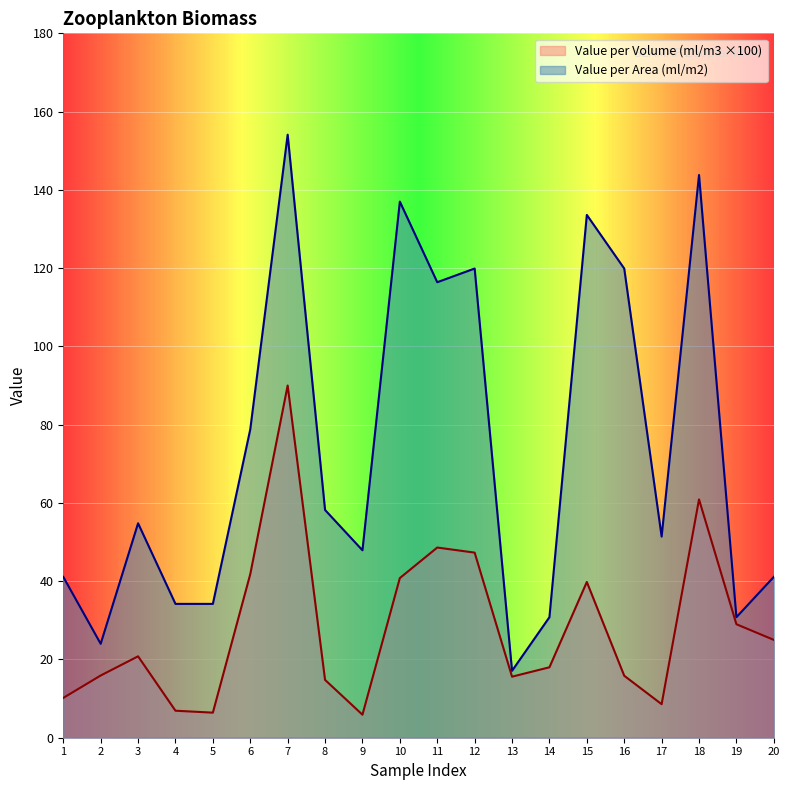

Count the number of data series in this chart.

2